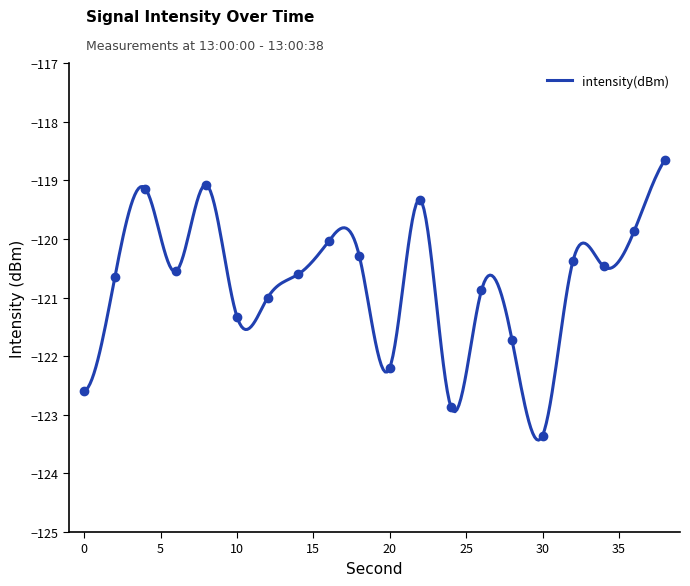

Rank the categories by value from lowest to highest.

30, 24, 0, 20, 28, 10, 12, 26, 2, 14, 6, 34, 32, 18, 16, 36, 22, 4, 8, 38